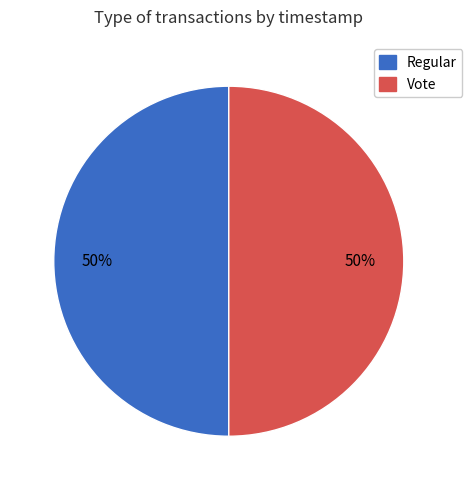

The Vote slice represents 50% of the pie. True or false?

True